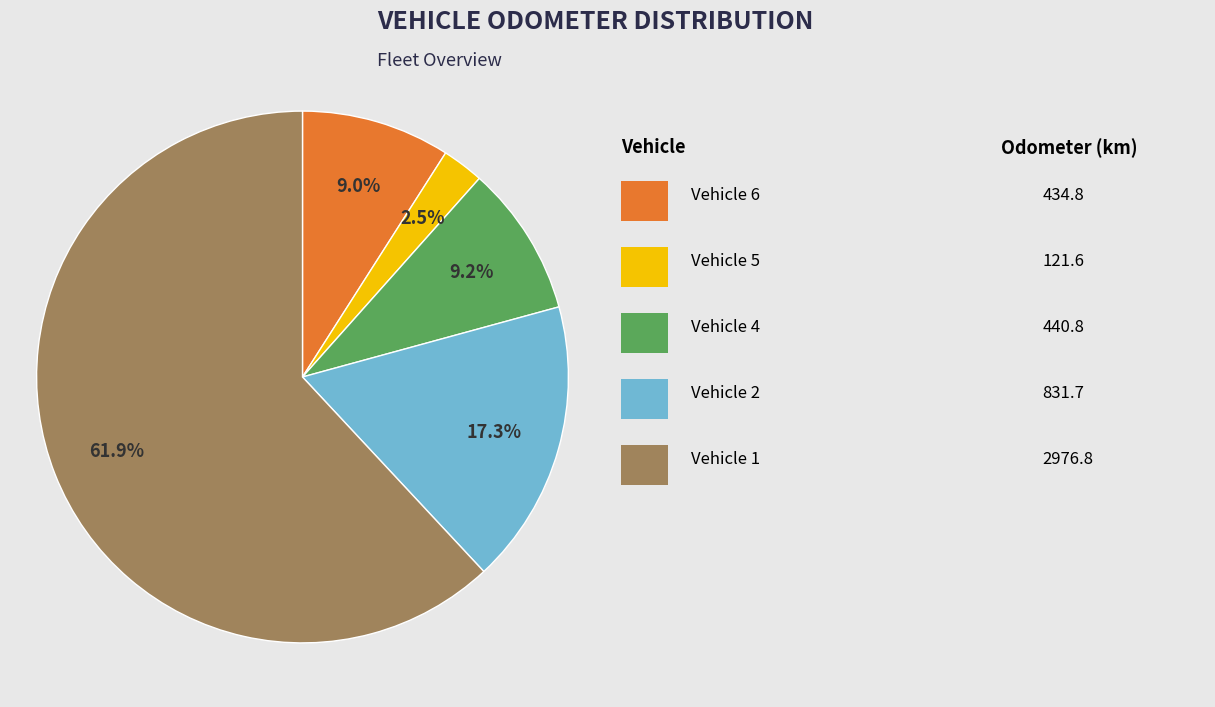

Is there a majority slice in this chart?

Yes